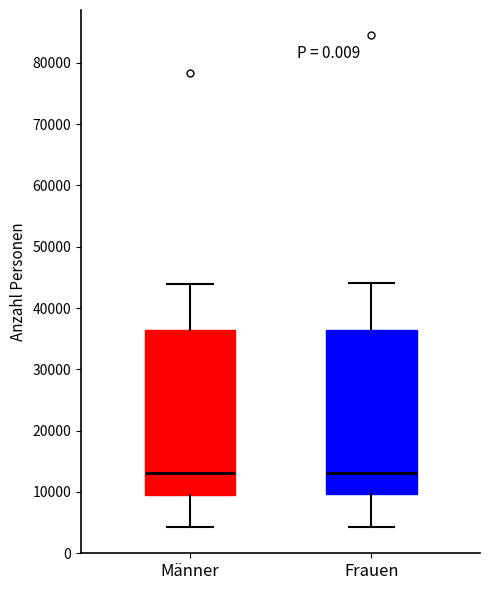

Reading left to right, read every box against the y-axis: the position of its median line, the range the box covers, and the ends of its whiskers. The values are not printed on the chart, so give them approximately, as read against the axis.

Männer: median 13000, box 10000 to 36000, whiskers 4000 to 44000
Frauen: median 13000, box 10000 to 36000, whiskers 4000 to 44000